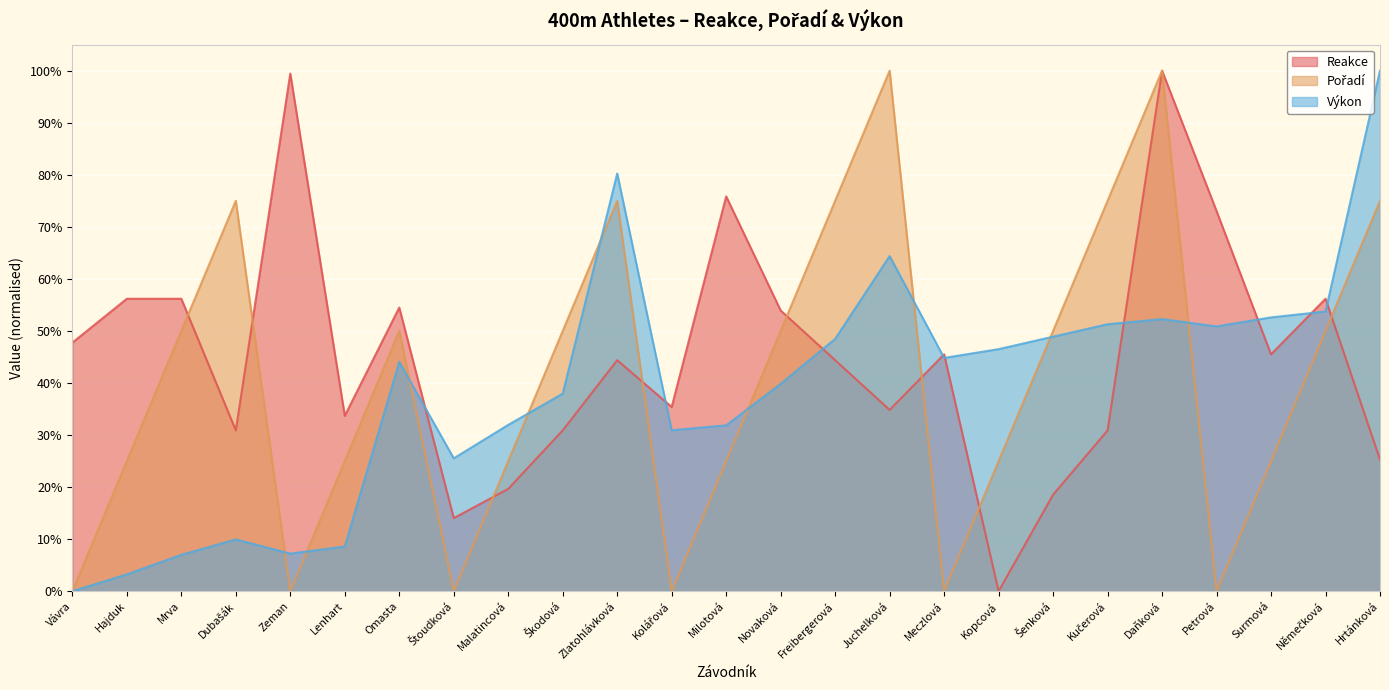

What is the label of the 24th point from the left?

Němečková